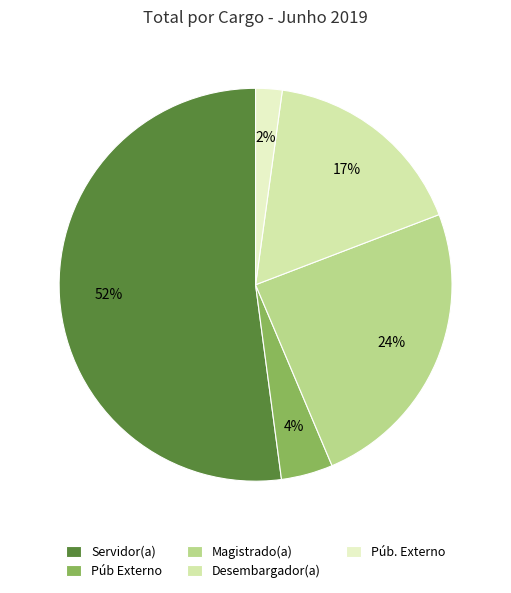

How many slices are in this pie chart?

5